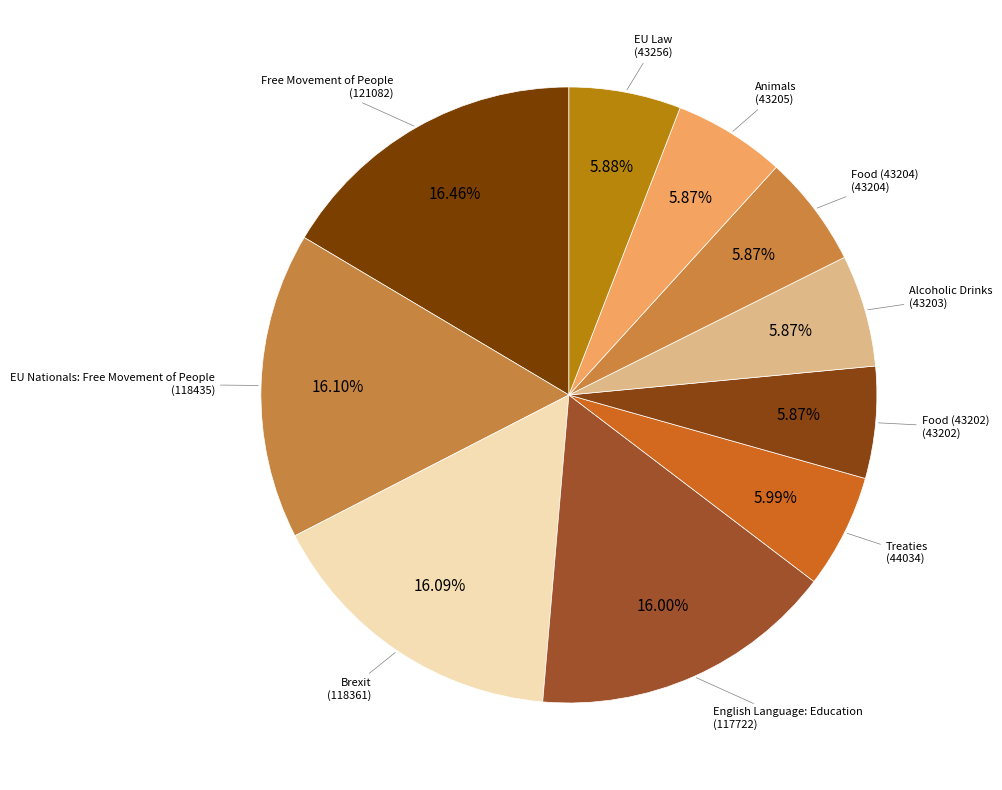

What percentage do EU Nationals: Free Movement of People and Alcoholic Drinks together represent?

22.0%